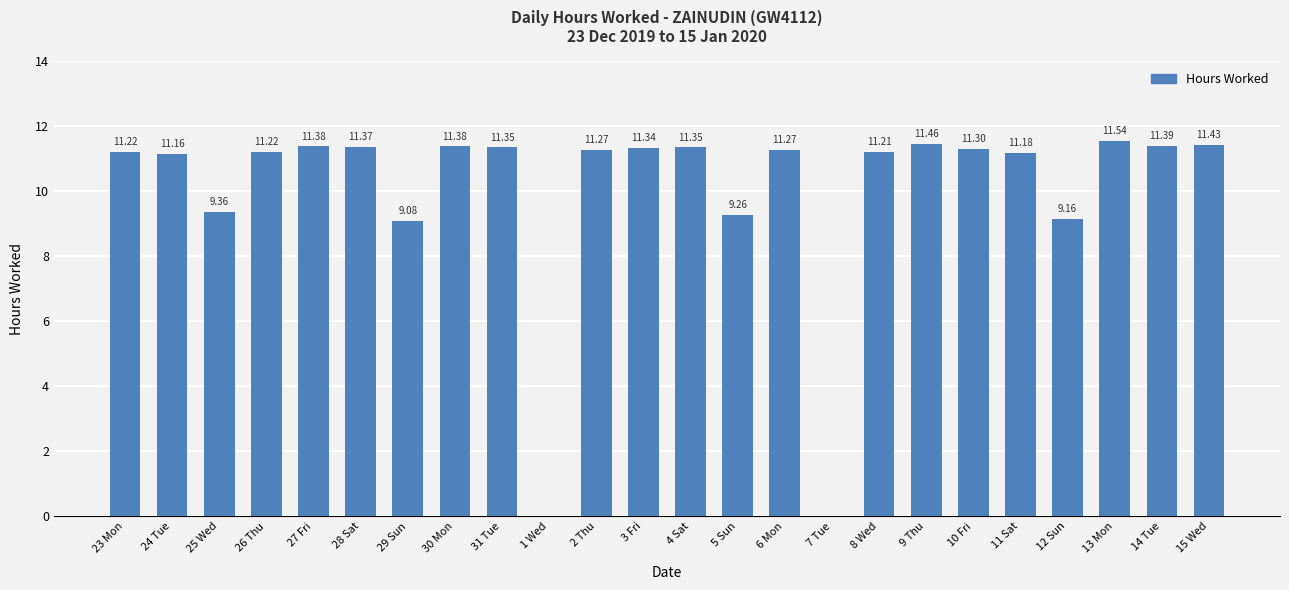

How many data points does each series have?

24